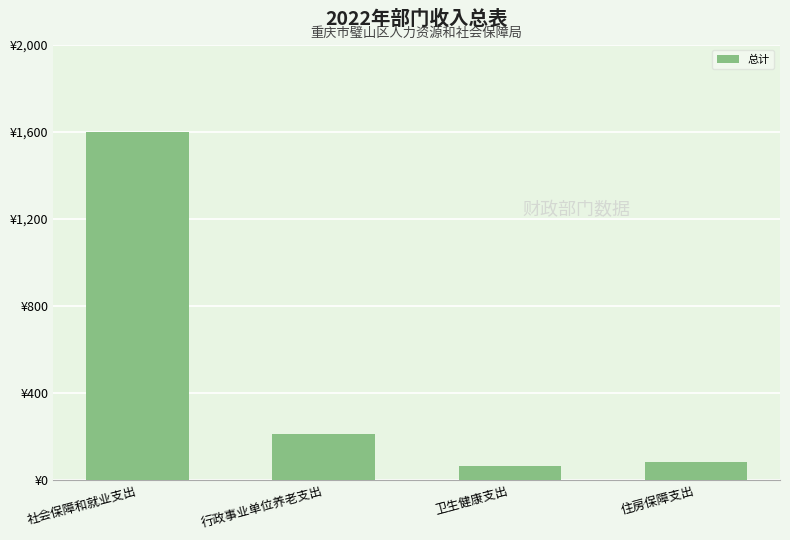

What is the minimum value shown in the chart?

64.5